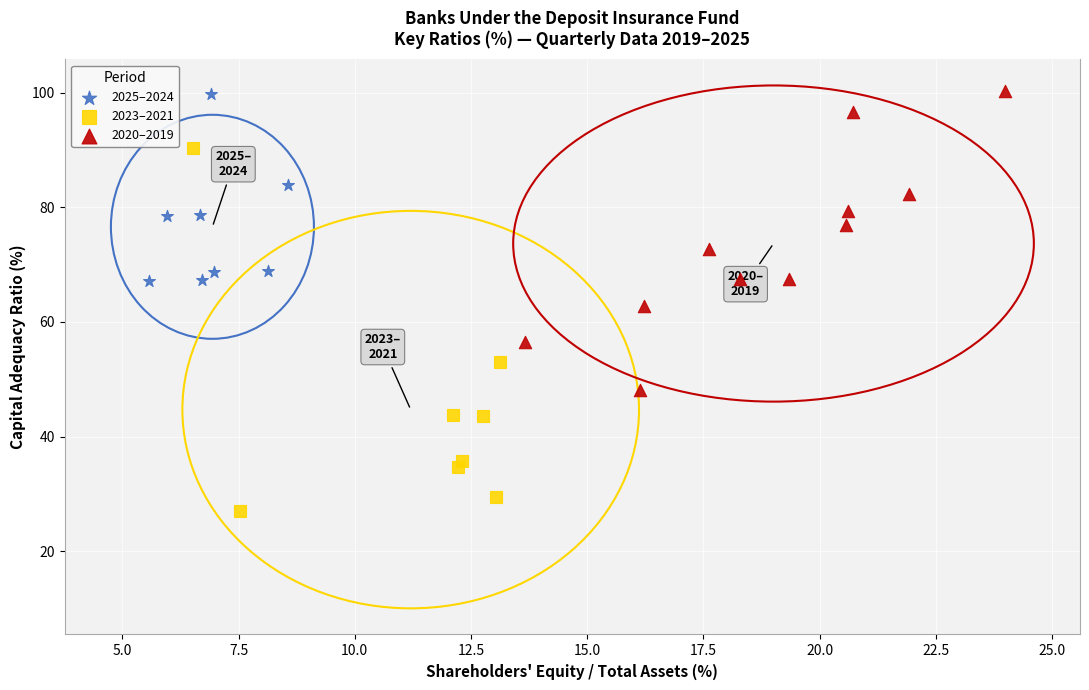

What are all the series names shown in the legend?

2025–2024, 2023–2021, 2020–2019